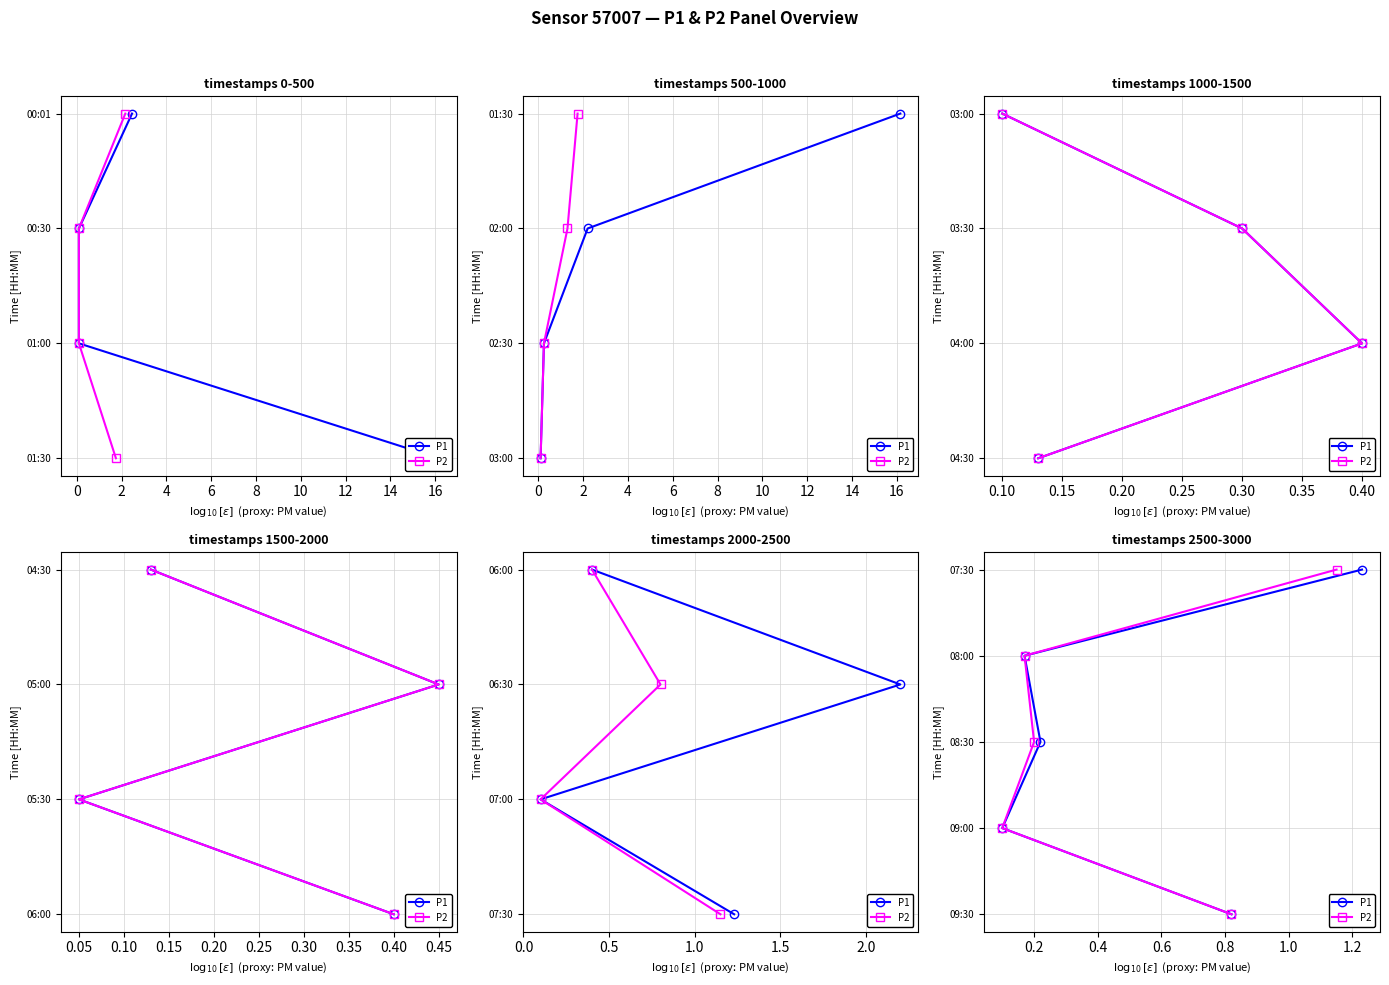

True or false: P2 and P1 cross at least once.

False